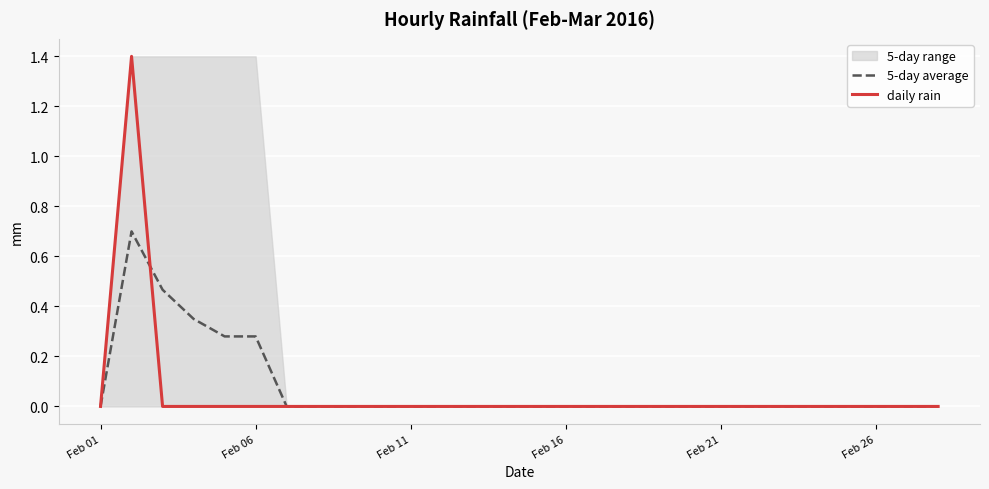

How many intersections are there between 5-day average and daily rain?

1